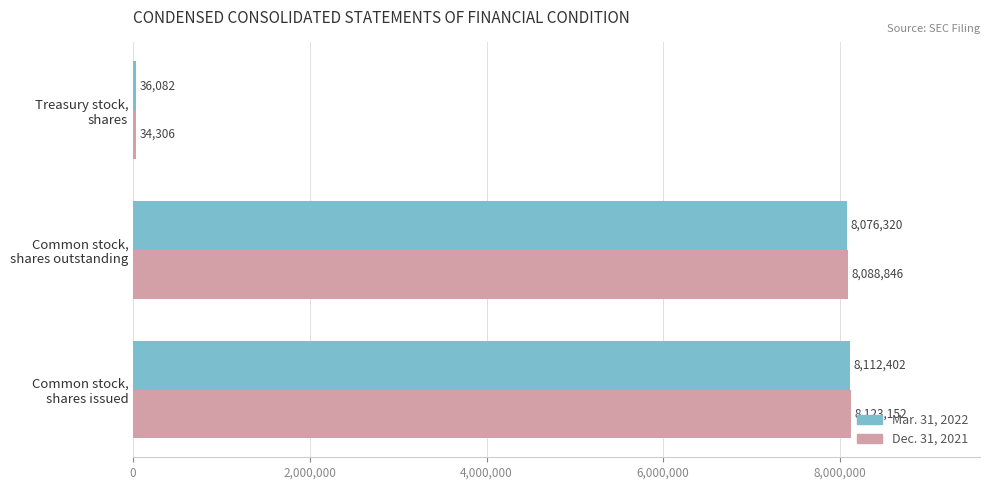

What is the lowest value of the Dec. 31, 2021 series?

34306